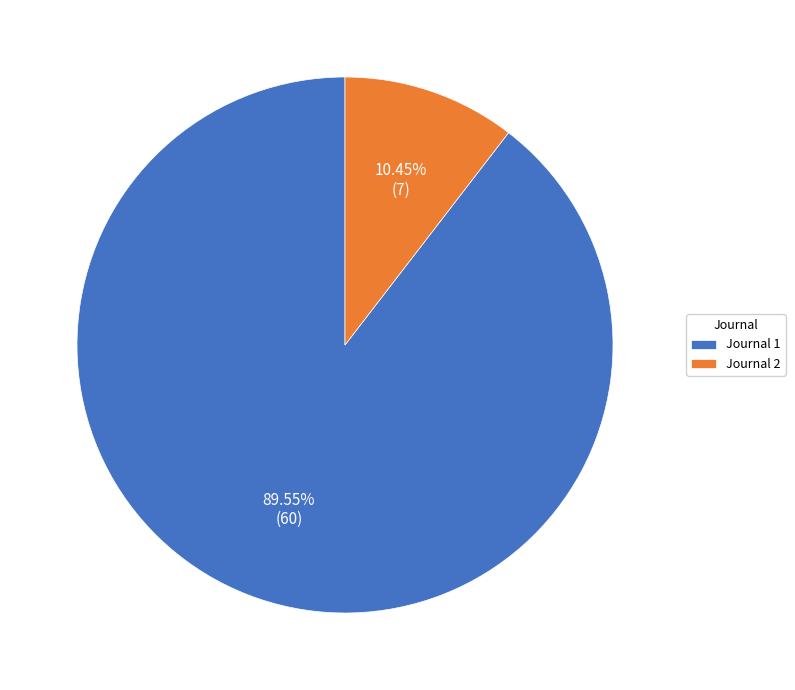

Count the number of slices in the pie.

2